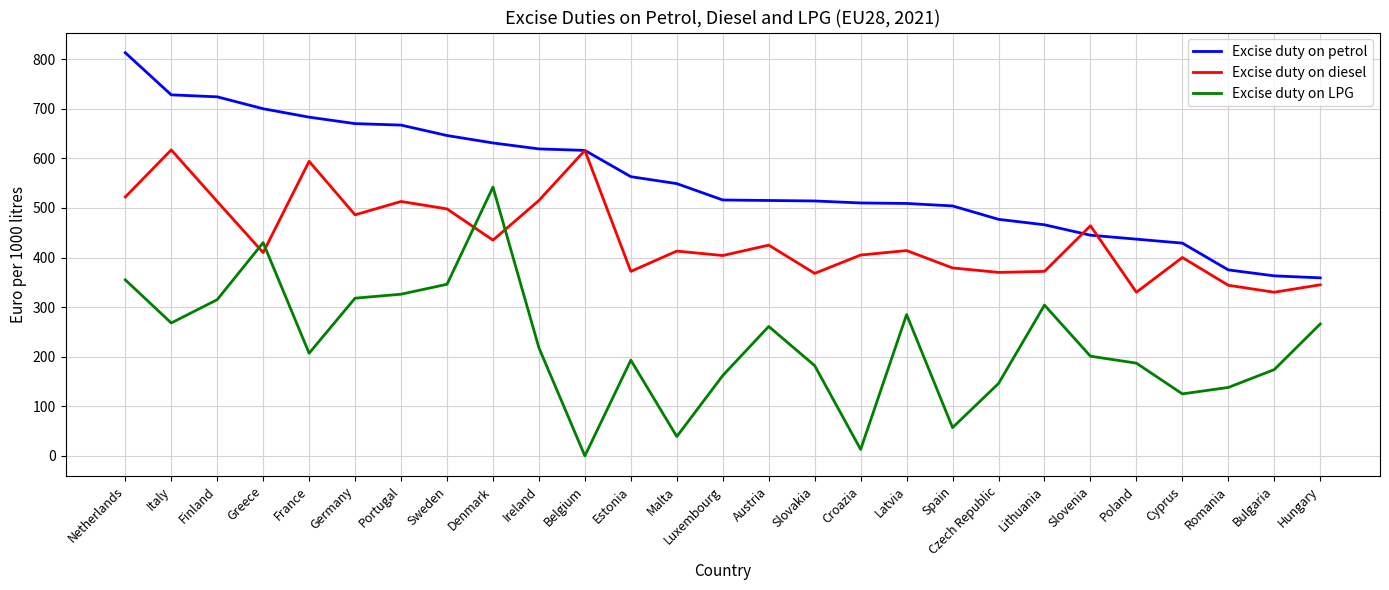

Rank the series by their average value, from highest to lowest.

Excise duty on petrol, Excise duty on diesel, Excise duty on LPG